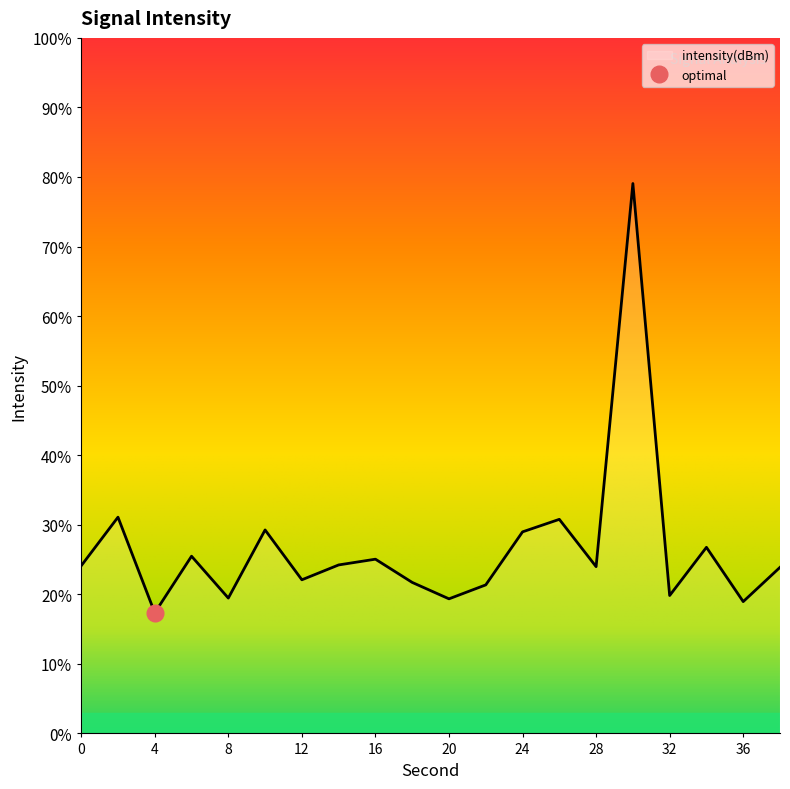

Reading left to right, transcribe all the data shown in this chart.

24.1	31.1	17.3	25.5	19.5	29.3	22.1	24.2	25.0	21.7	19.3	21.4	29.0	30.8	24.0	79.1	19.8	26.8	19.0	23.9